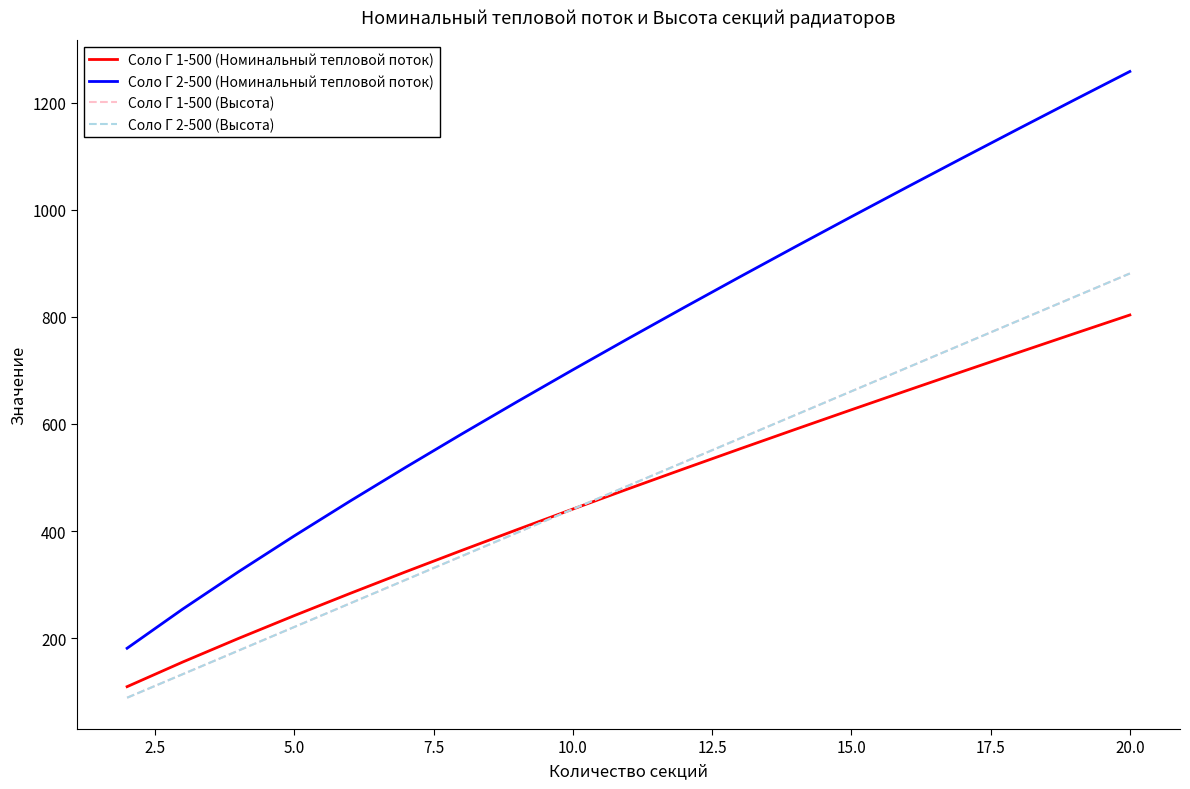

How many lines are shown in the chart?

4